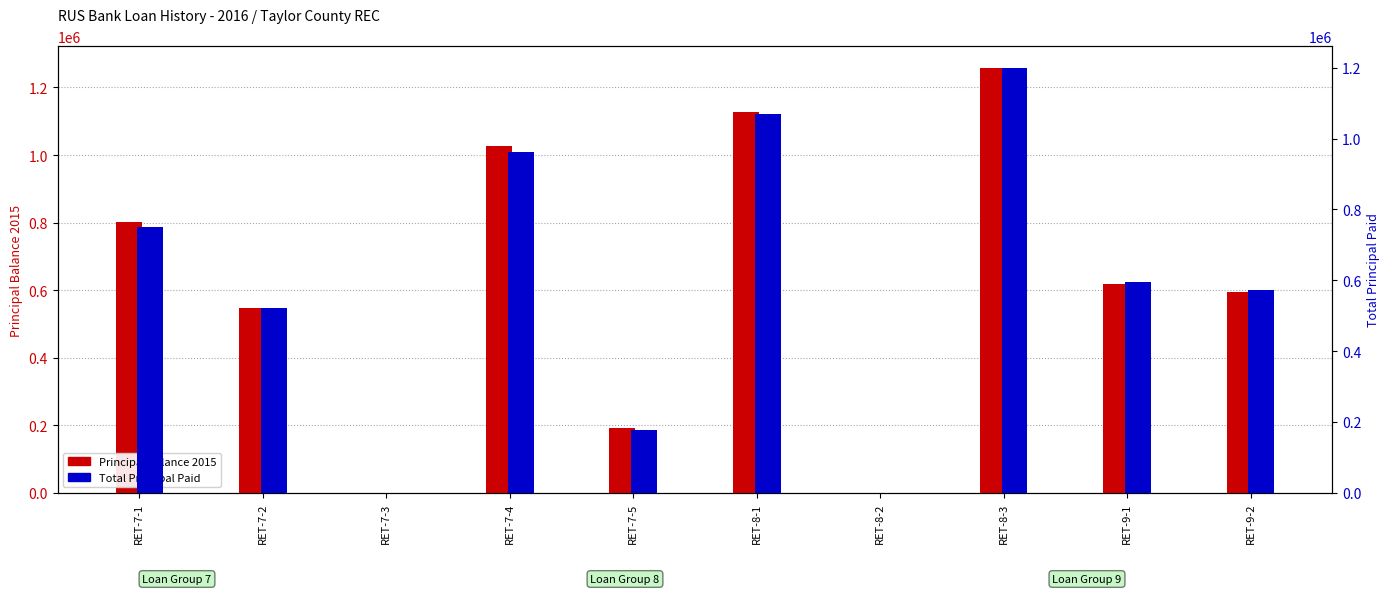

True or false: Total Principal Paid has a value of 571243.1 at RET-9-2.

True